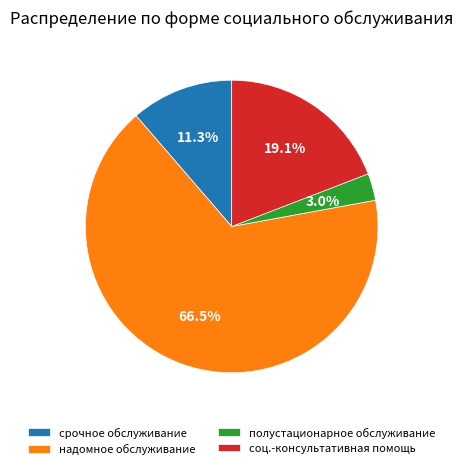

Is надомное обслуживание the majority of the pie?

Yes